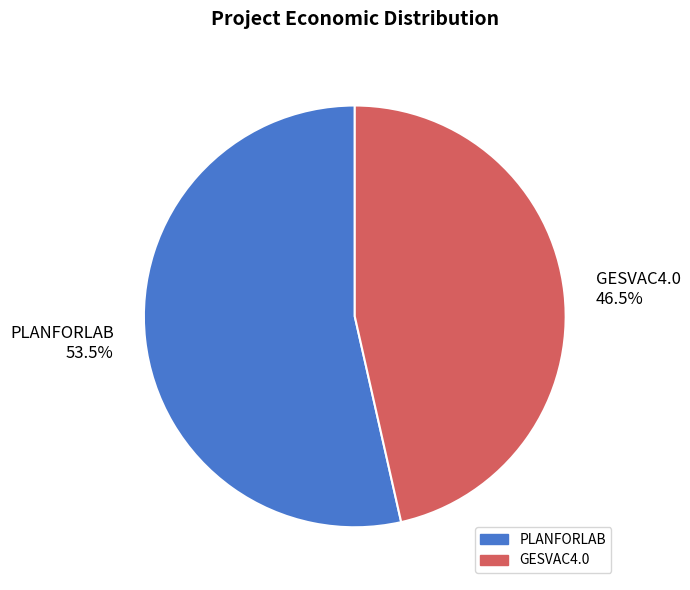

Count the number of slices in the pie.

2